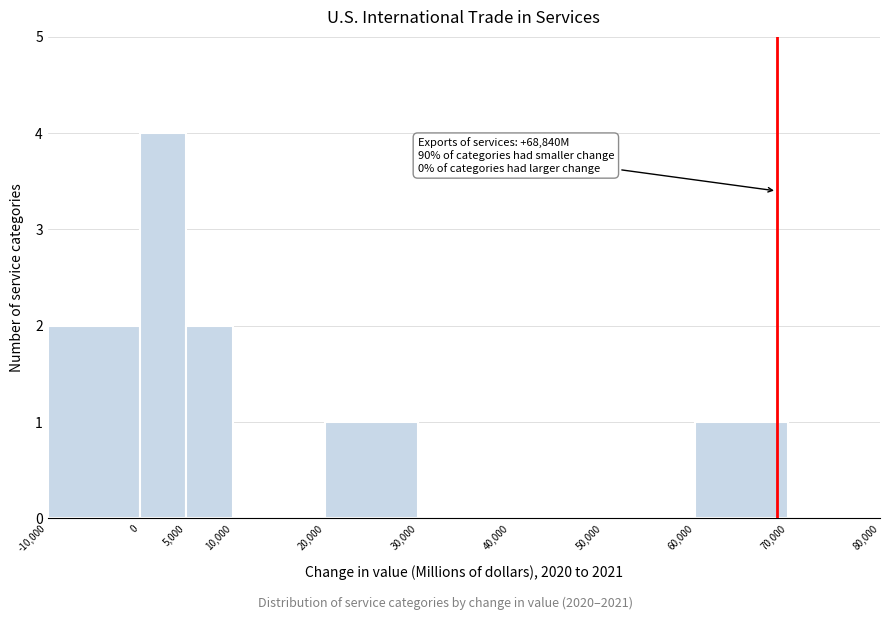

Over which range of the x-axis is the bar tallest?

0 to 5,000